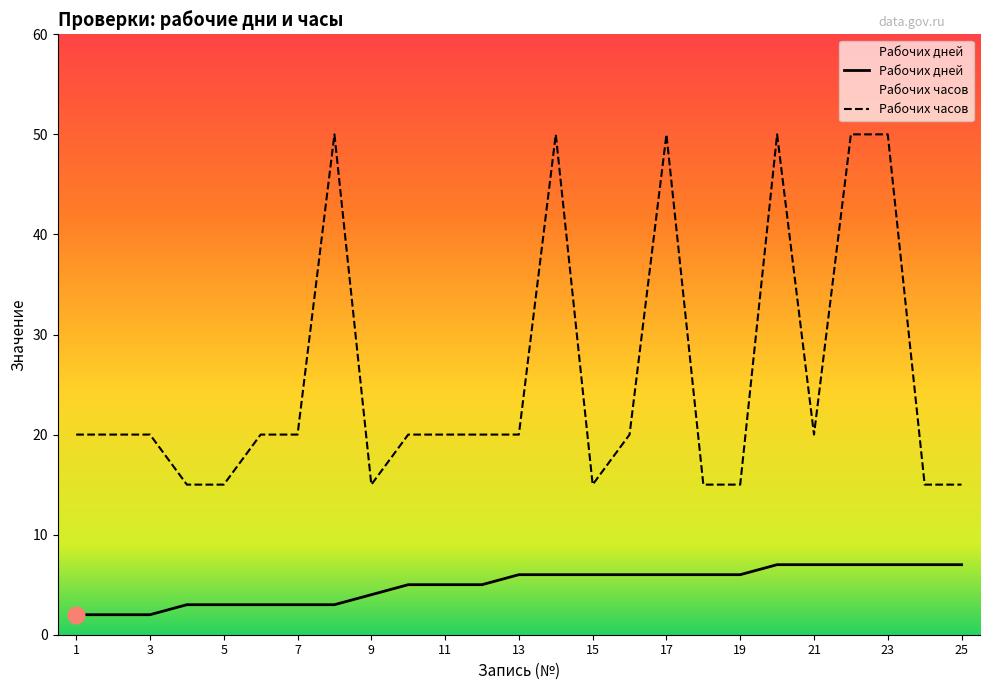

Which has a higher value, 23 or 9?

23